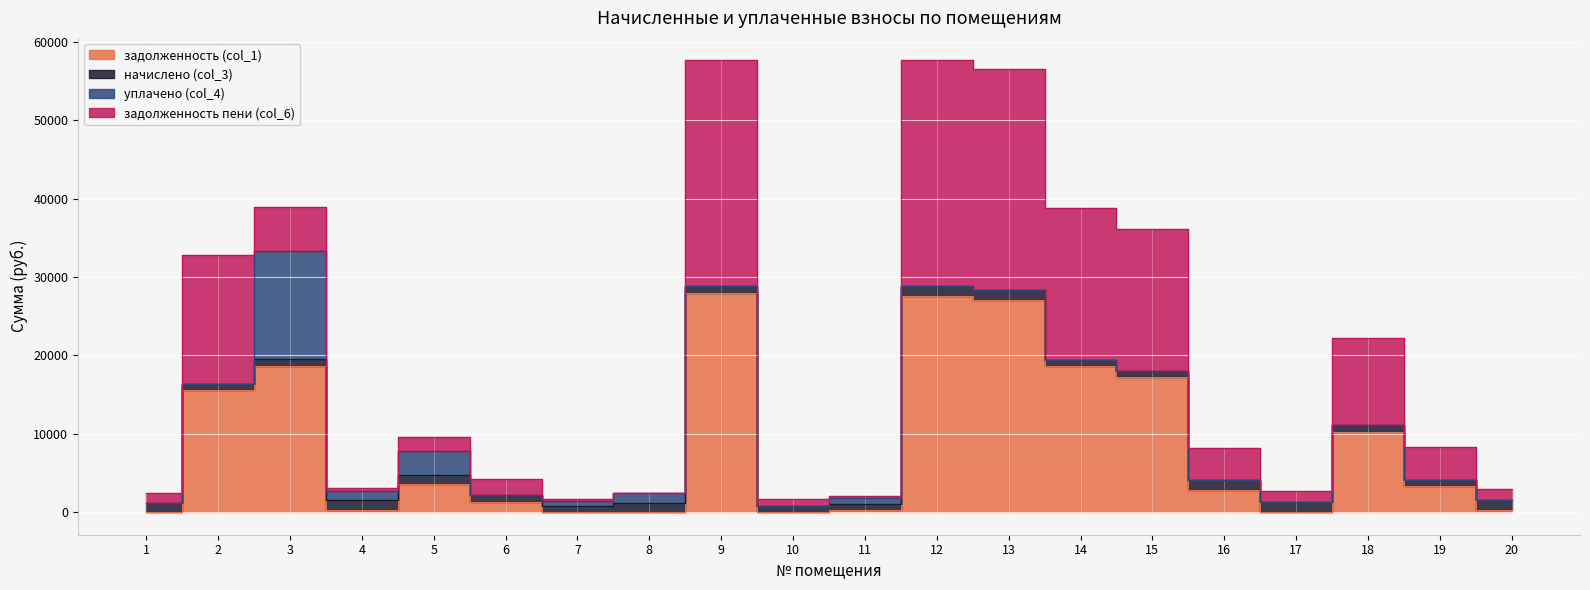

Is the value of начислено (col_3) at 16 greater than the value of задолженность пени (col_6) at 8?

Yes